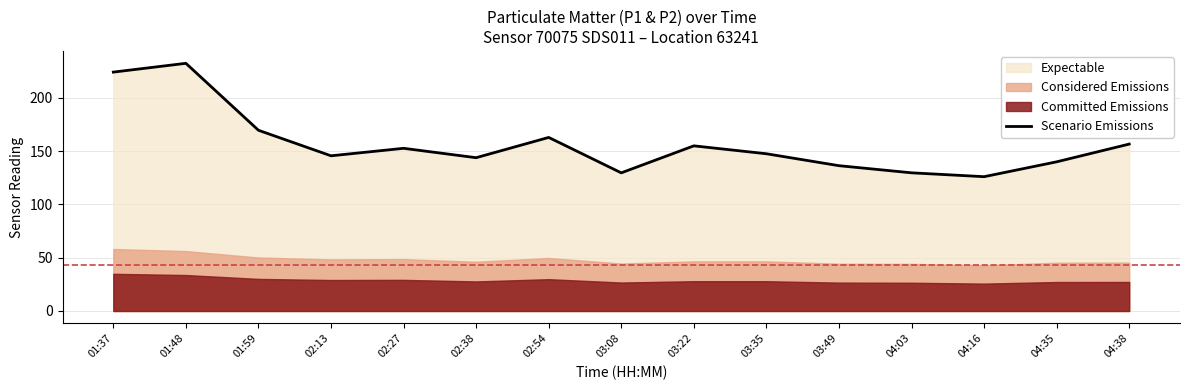

What is the minimum value shown in the chart?

126.0